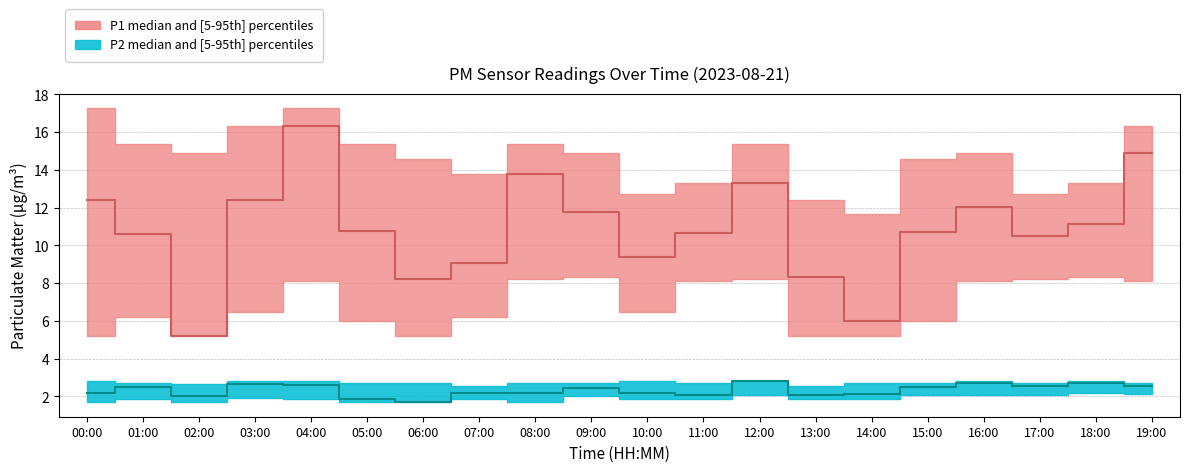

List the series in order of their peak value, lowest first.

P2_lower, P2, P2_upper, P1_lower, P1, P1_upper